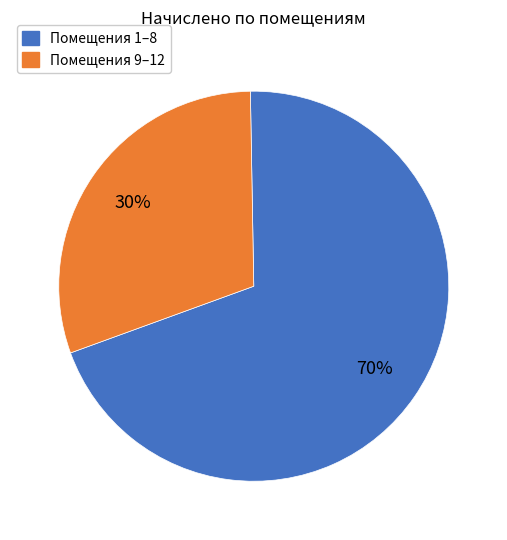

To the nearest percent, what is the average slice percentage?

50%